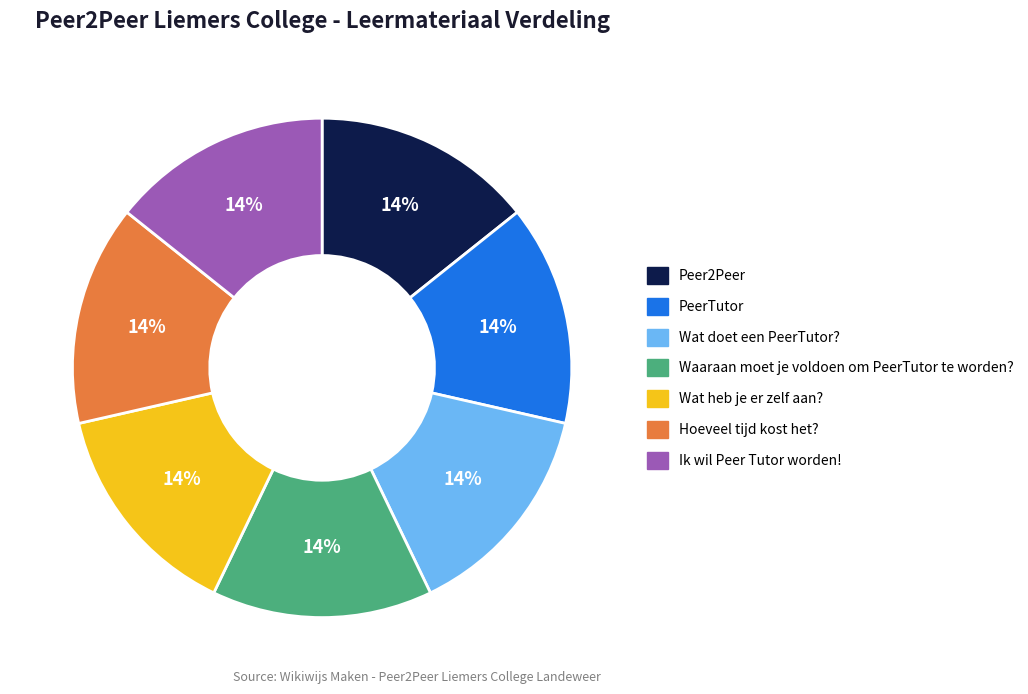

Approximately how many times larger is the value at Hoeveel tijd kost het? compared to Ik wil Peer Tutor worden!?

1.0